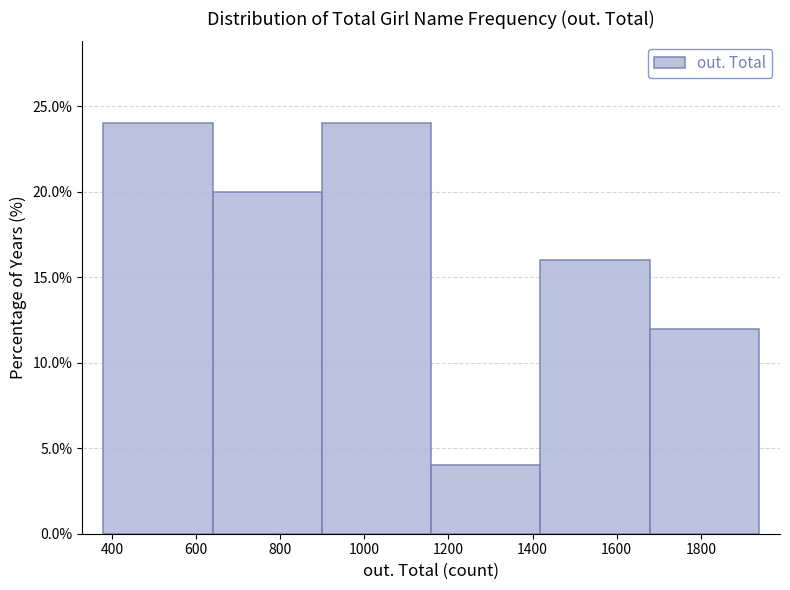

Reading left to right, list every bar in this chart as the range it spans on the x-axis followed by its height. Neither the bar edges nor the heights are printed on the chart, so give them approximately, as read against the axes.

380 to 640: 24
640 to 900: 20
900 to 1160: 24
1160 to 1420: 4
1420 to 1680: 16
1680 to 1940: 12